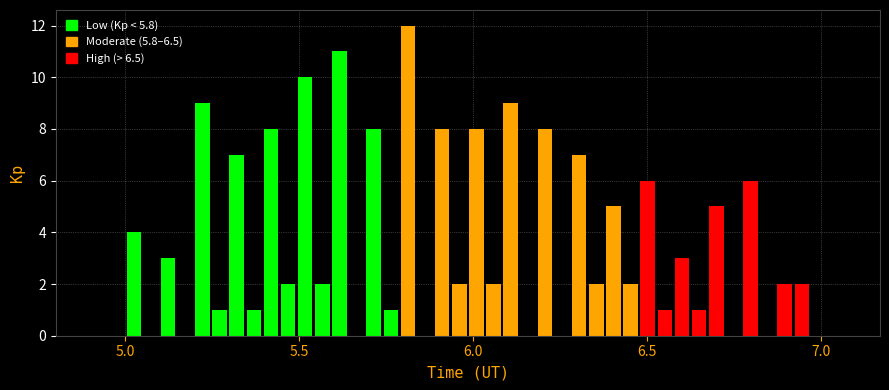

Around what value on the x-axis is the tallest bar? Give the approximate position of its centre, as read against the axis.

5.80